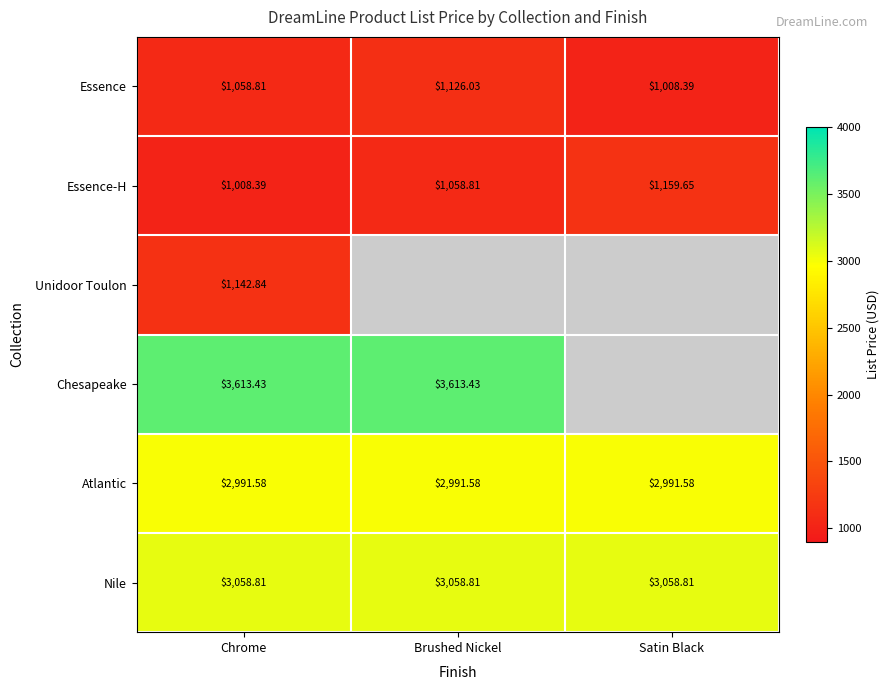

The value of Nile at Brushed Nickel is 3058.8. True or false?

True